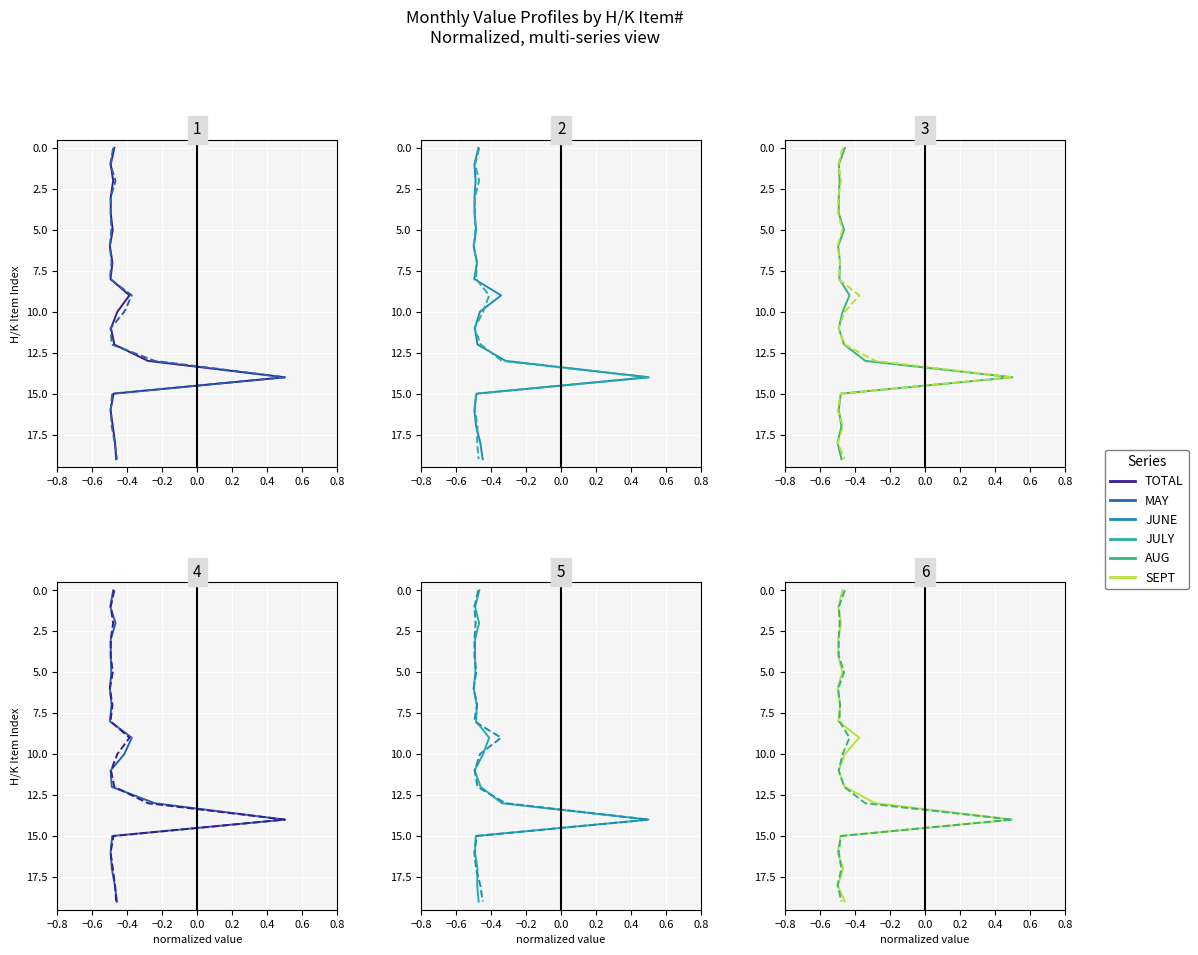

What are all the series names shown in the legend?

TOTAL, MAY, JUNE, JULY, AUG, SEPT